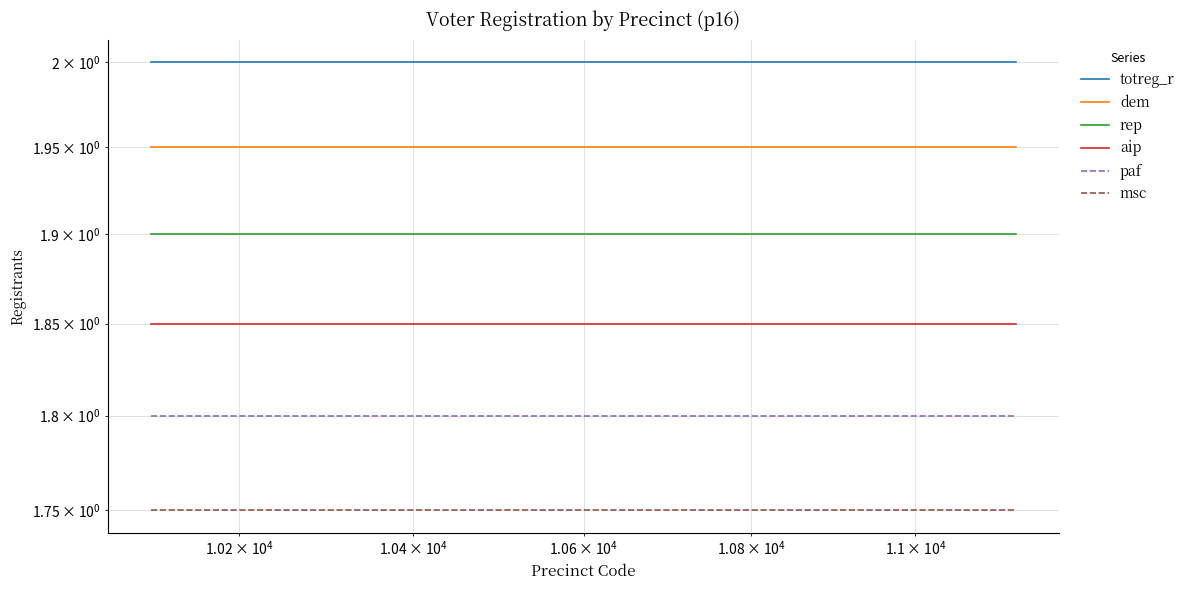

Reading right to left, what are all the values shown in this chart?

totreg_r: 2.0	2.0	2.0	2.0	2.0	2.0	2.0	2.0	2.0	2.0	2.0	2.0	2.0	2.0	2.0	2.0	2.0	2.0	2.0	2.0
dem: 1.9	1.9	1.9	1.9	1.9	1.9	1.9	1.9	1.9	1.9	1.9	1.9	1.9	1.9	1.9	1.9	1.9	1.9	1.9	1.9
rep: 1.9	1.9	1.9	1.9	1.9	1.9	1.9	1.9	1.9	1.9	1.9	1.9	1.9	1.9	1.9	1.9	1.9	1.9	1.9	1.9
aip: 1.9	1.9	1.9	1.9	1.9	1.9	1.9	1.9	1.9	1.9	1.9	1.9	1.9	1.9	1.9	1.9	1.9	1.9	1.9	1.9
paf: 1.8	1.8	1.8	1.8	1.8	1.8	1.8	1.8	1.8	1.8	1.8	1.8	1.8	1.8	1.8	1.8	1.8	1.8	1.8	1.8
msc: 1.8	1.8	1.8	1.8	1.8	1.8	1.8	1.8	1.8	1.8	1.8	1.8	1.8	1.8	1.8	1.8	1.8	1.8	1.8	1.8